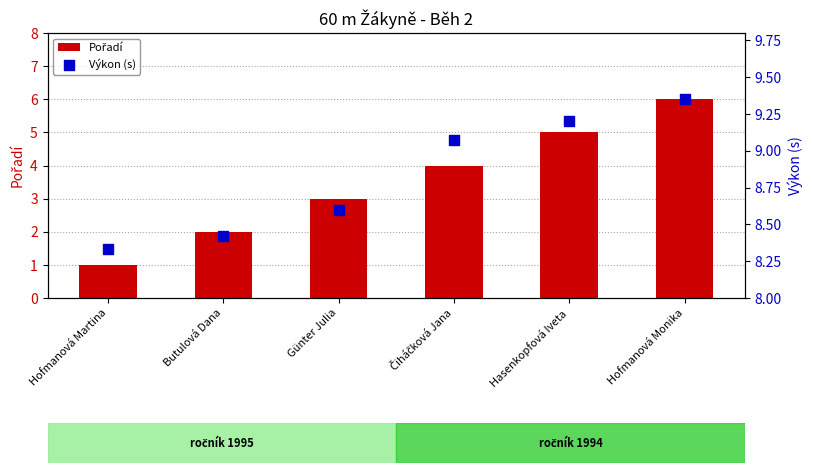

Is the value of Pořadí at Čiháčková Jana greater than the value of Výkon (s) at Čiháčková Jana?

No